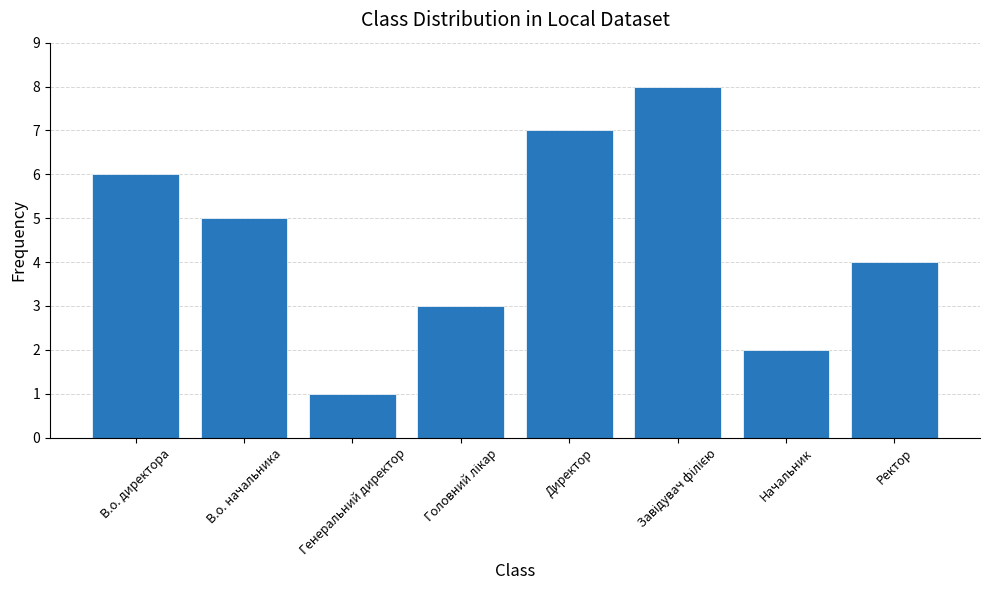

Does the chart contain any negative values?

No